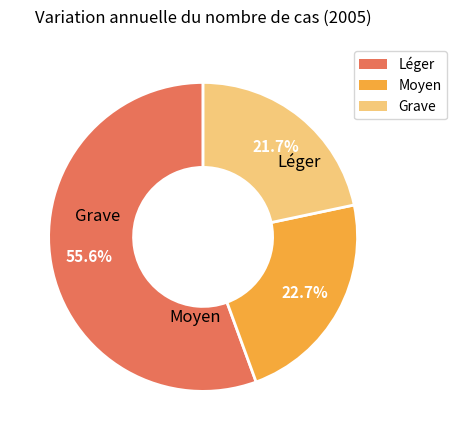

Is there a majority slice in this chart?

Yes